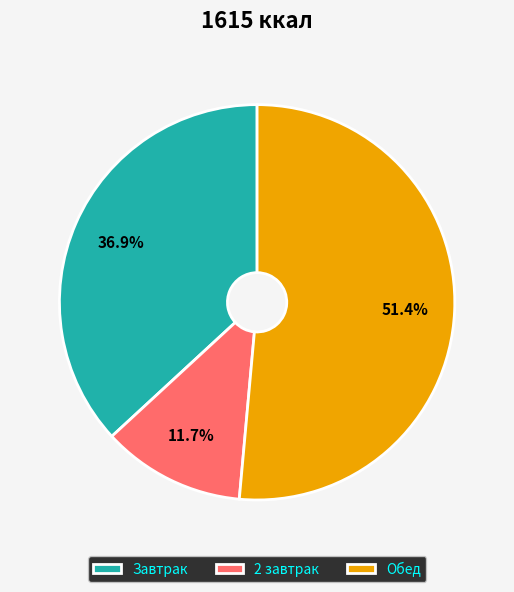

Between Завтрак and 2 завтрак, which is larger?

Завтрак